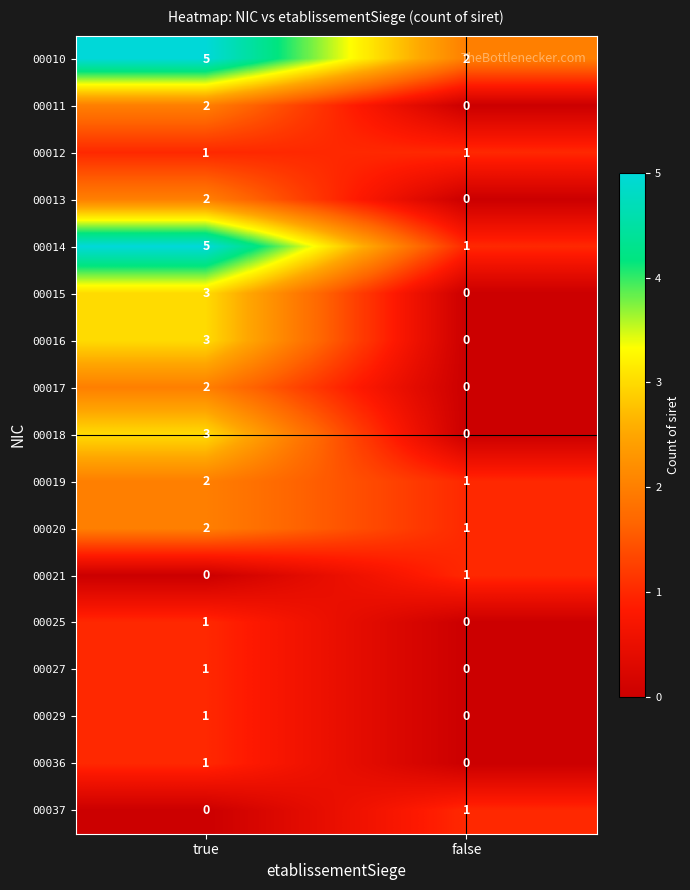

What is the sum of all 00016 values?

3